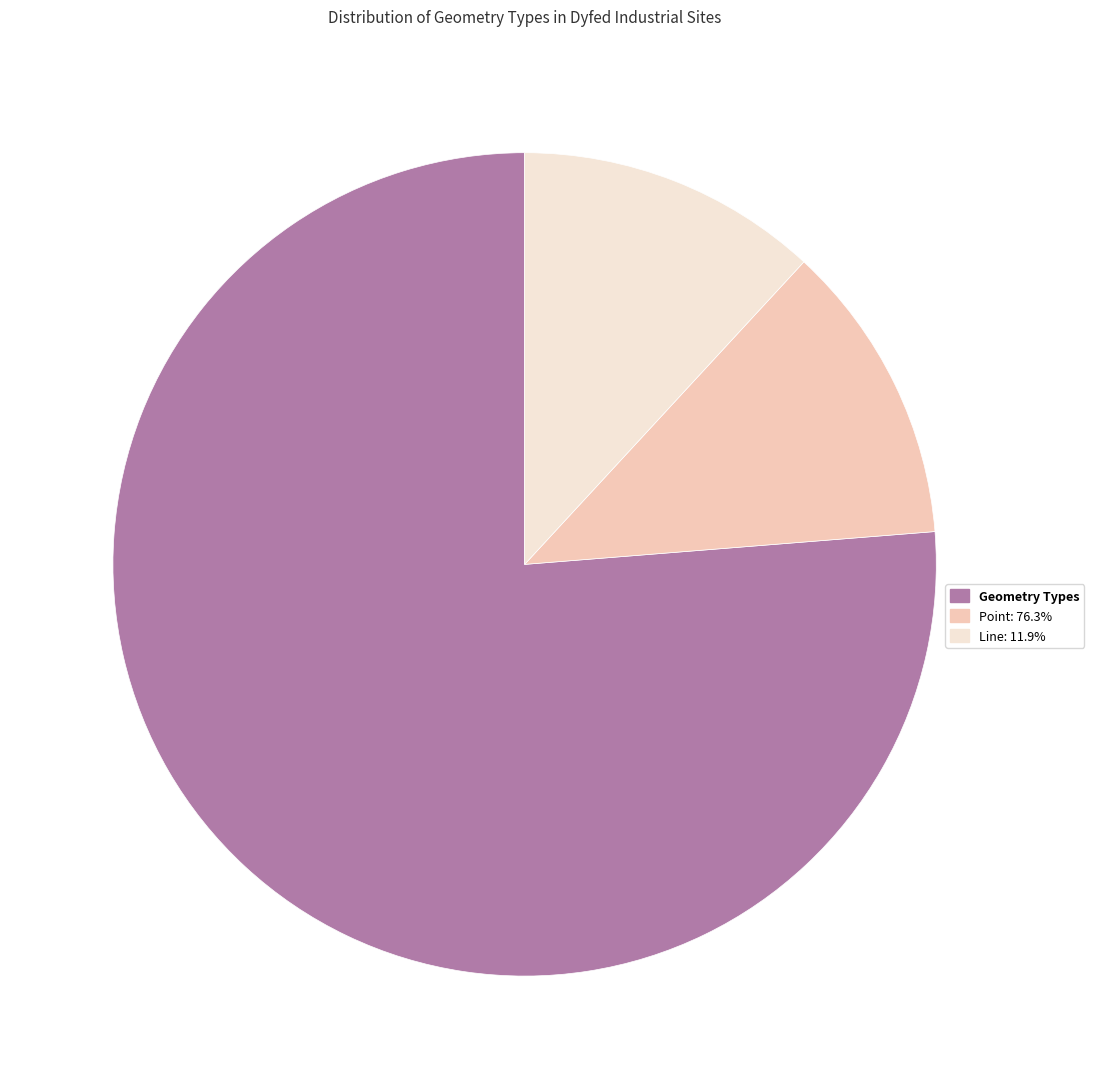

What is the ratio of the value at Geometry Types to the value at Line: 11.9%?

6.4